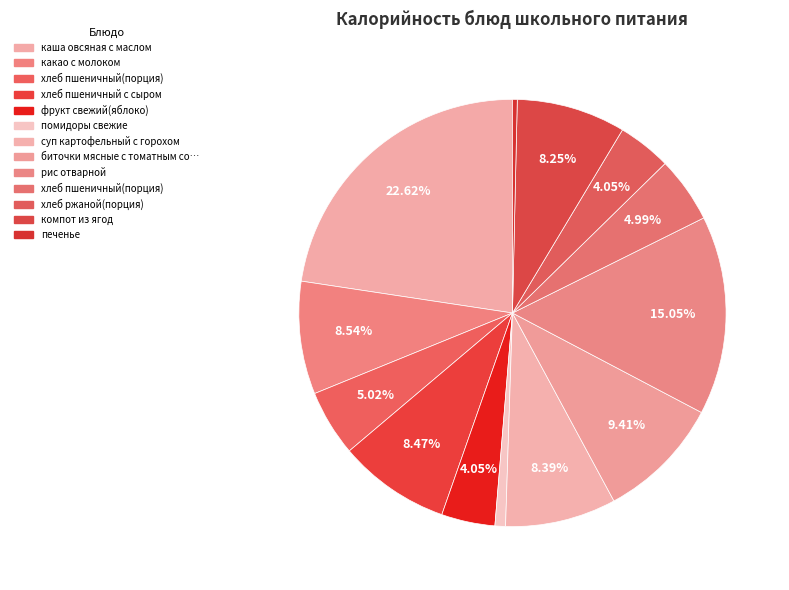

How many slices are in this pie chart?

13